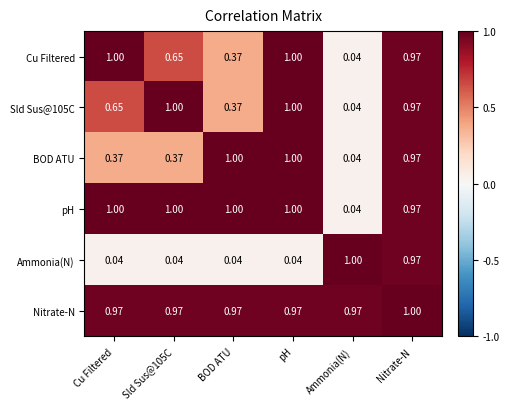

At which category is the sum across all series the highest?

Nitrate-N